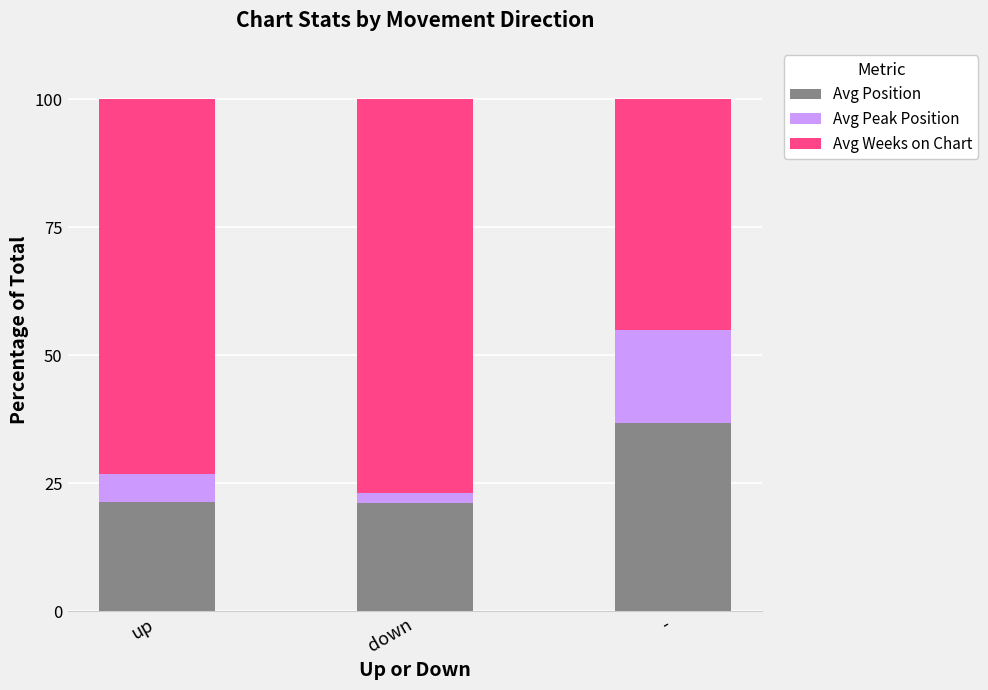

The value of Avg Position at up is 32.2. True or false?

False